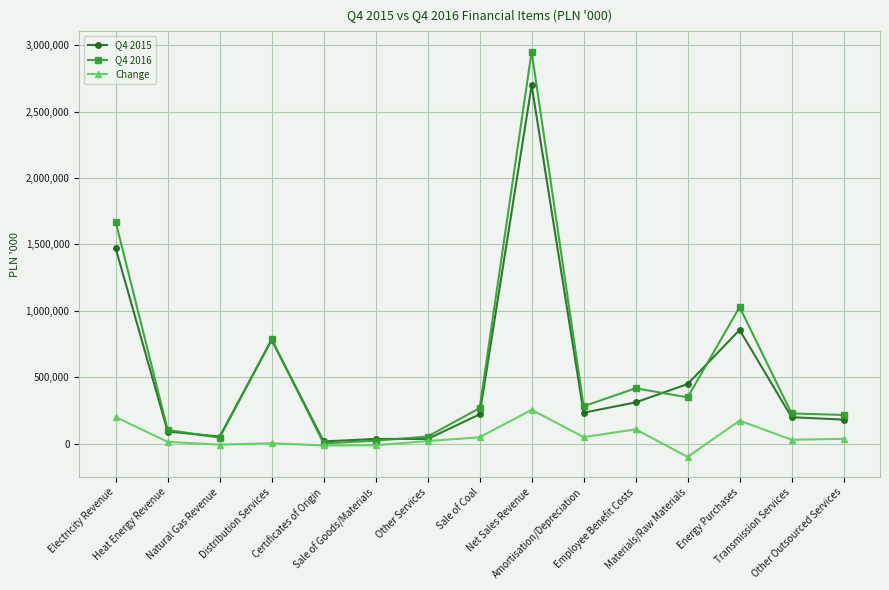

What is the average value of the Change series?

52436